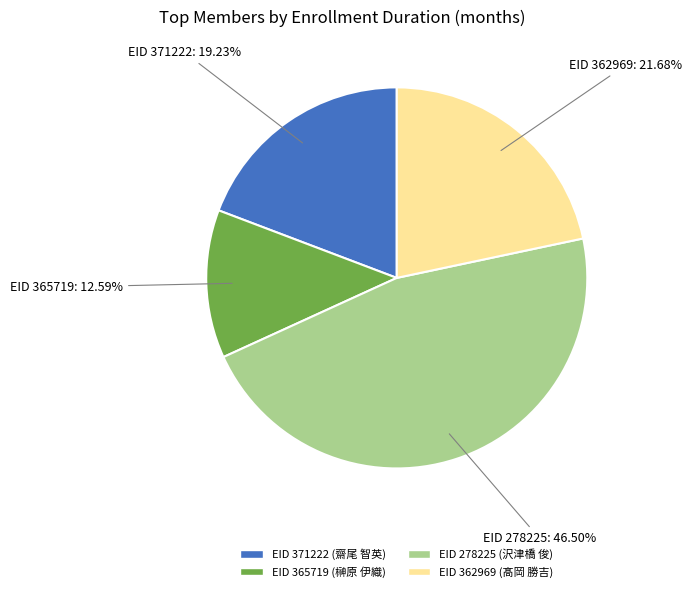

Is there any slice that represents more than half of the pie?

No